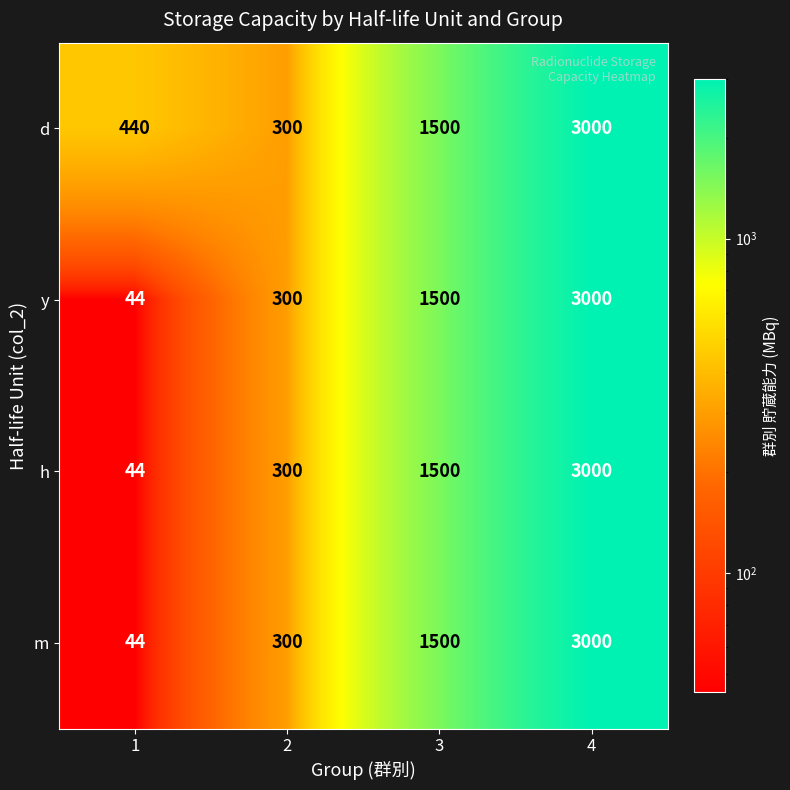

How many distinct data groups are displayed?

4